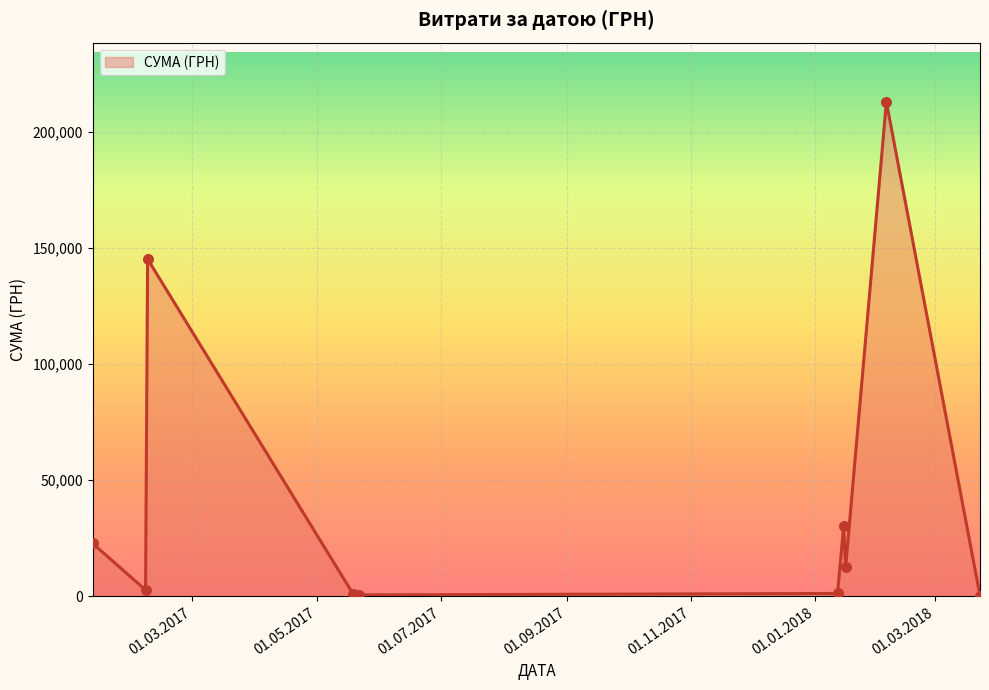

What is the maximum value shown in the chart?

213026.1